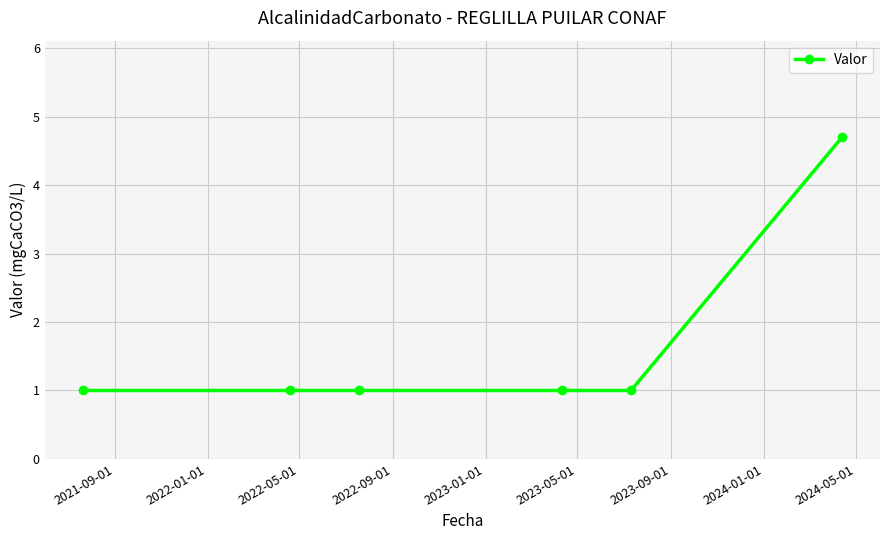

How many lines are shown in the chart?

1